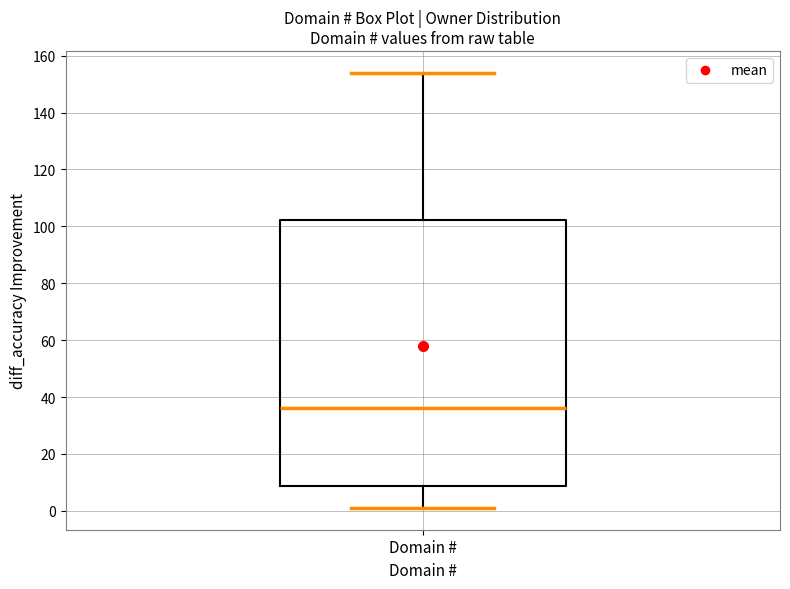

Where does the upper whisker of the box for Domain # end on the y-axis? The values are not printed on the chart, so give them approximately, as read against the axis.

154